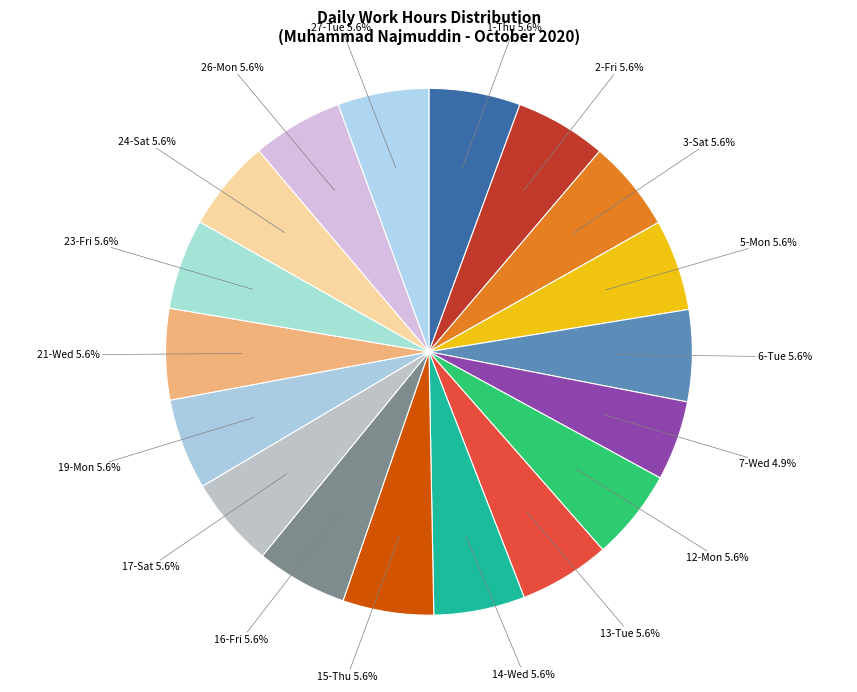

What portion of the pie excludes 3-Sat?

94.4%